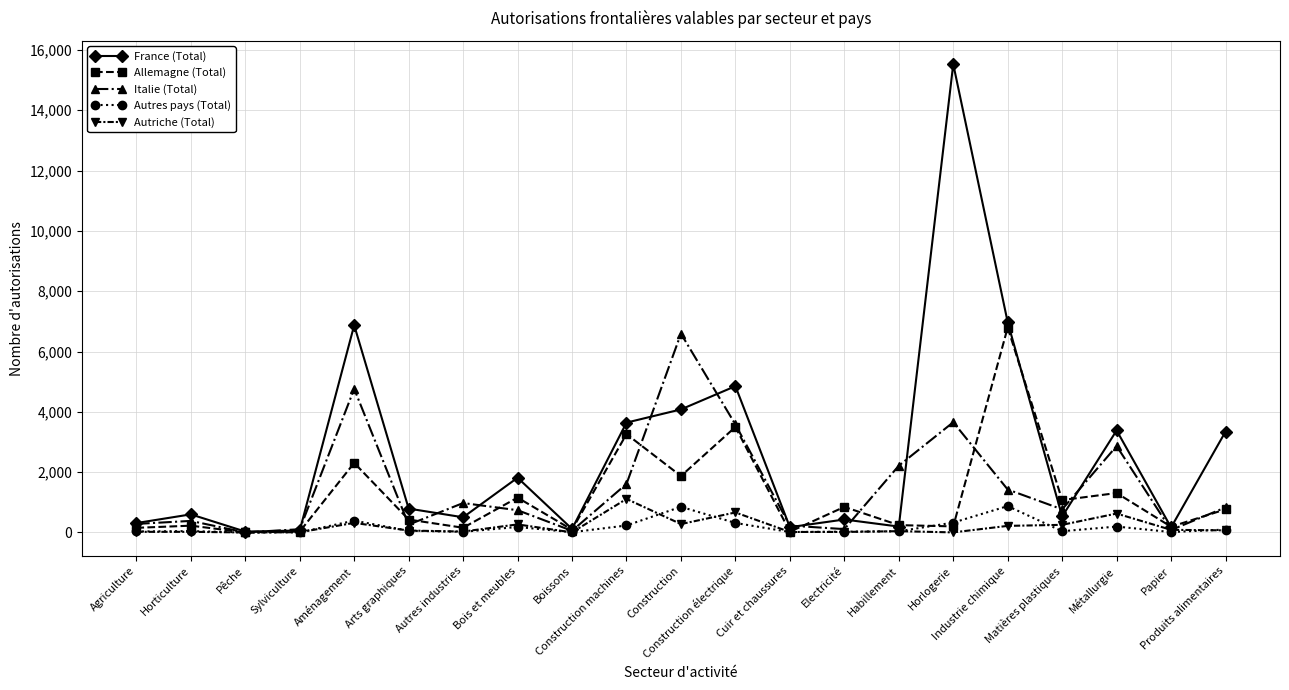

At which category is the sum across all series the highest?

Horlogerie